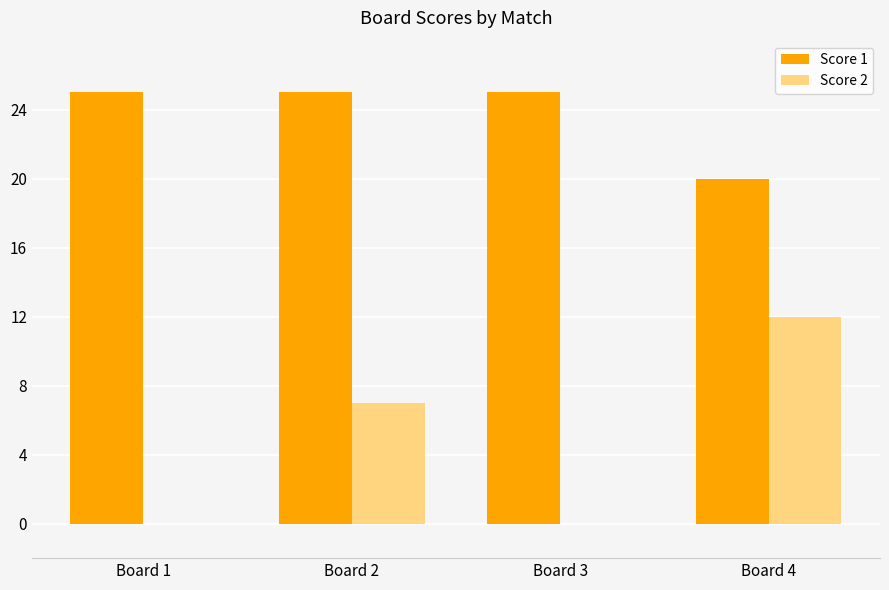

How many groups of bars are there?

4